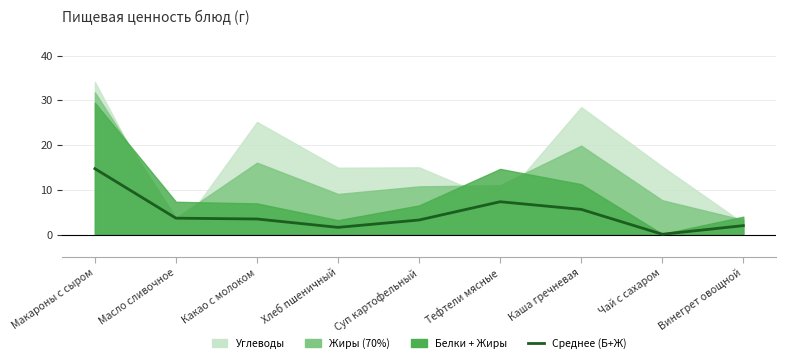

What is the label of the 8th point from the right?

Масло сливочное